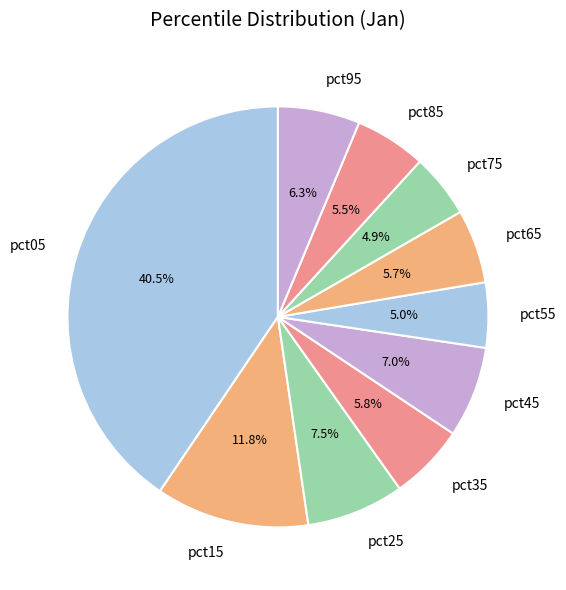

Is pct95 the majority of the pie?

No